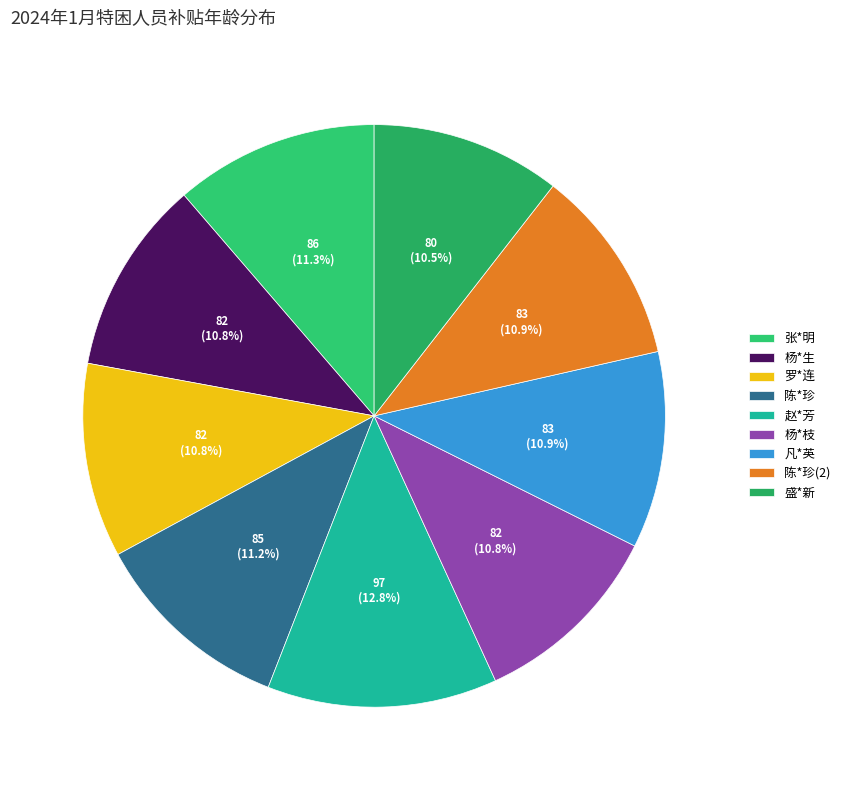

Rank the categories by value from highest to lowest.

赵*芳, 张*明, 陈*珍, 凡*英, 陈*珍(2), 杨*生, 罗*连, 杨*枝, 盛*新